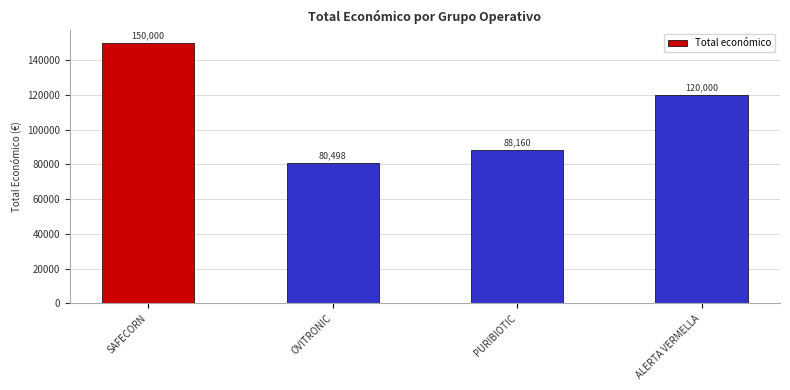

Reading right to left, list all the values displayed in this chart.

120000	88160	80498	150000